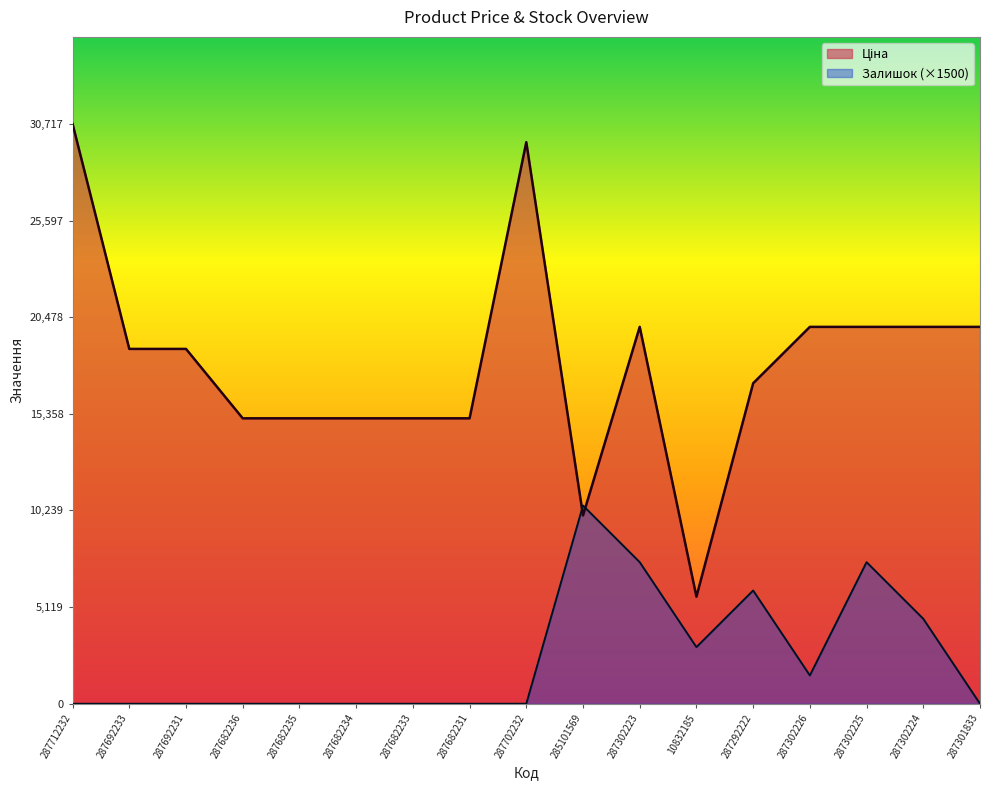

How many times do Ціна and Залишок cross each other?

2